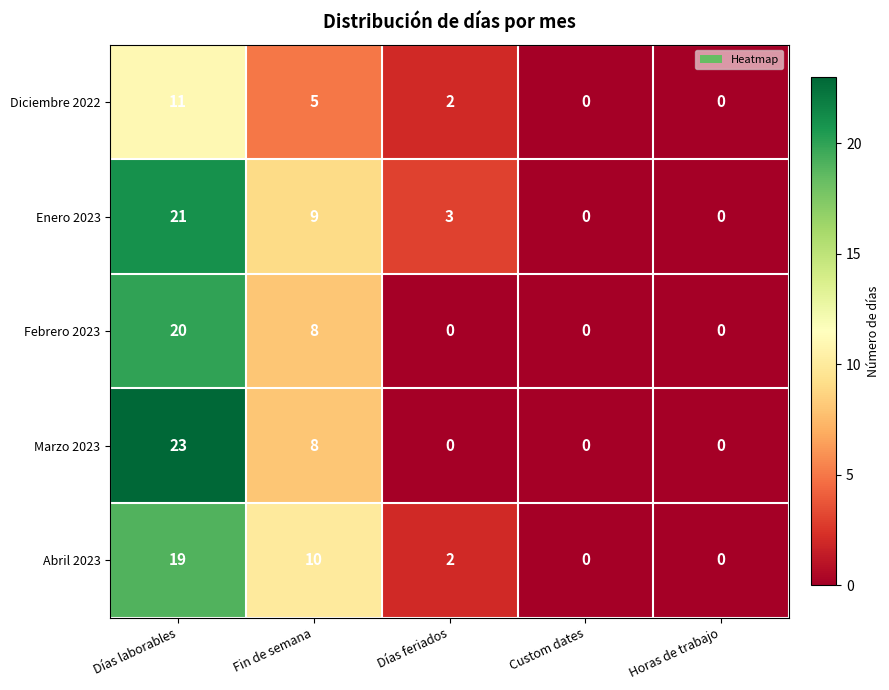

What is the sum of all Febrero 2023 values?

28